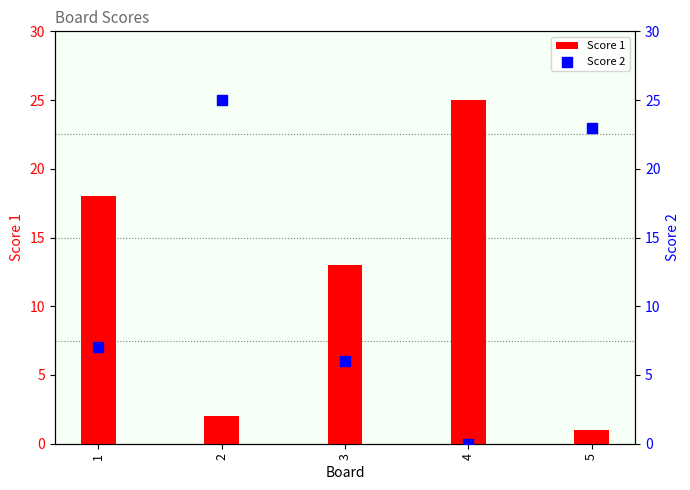

Which series has the widest spread of Y values?

Score 2